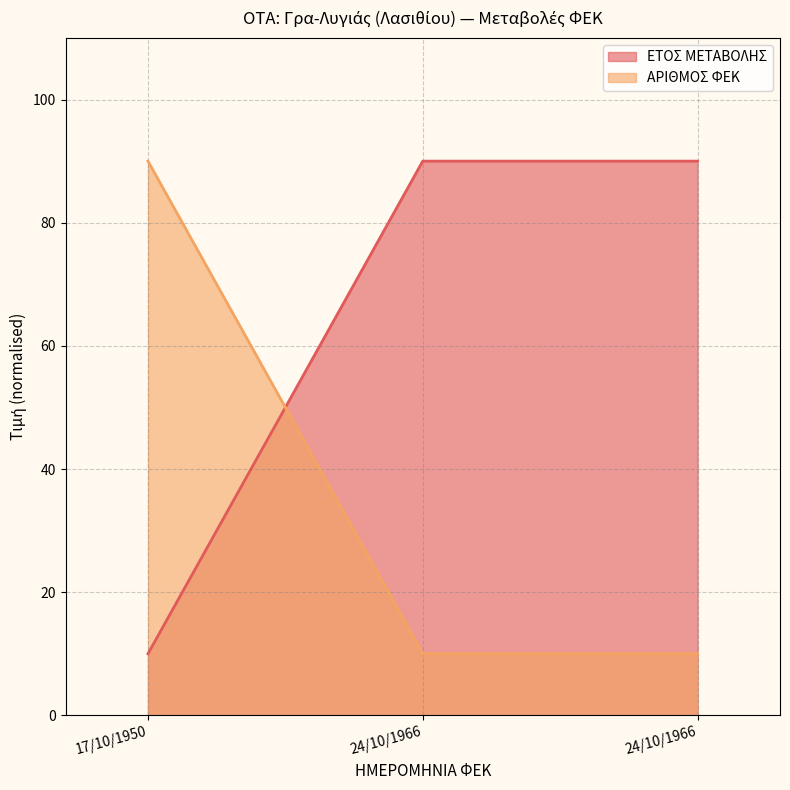

What is the difference between the highest and lowest values at 17/10/1950?

80.0